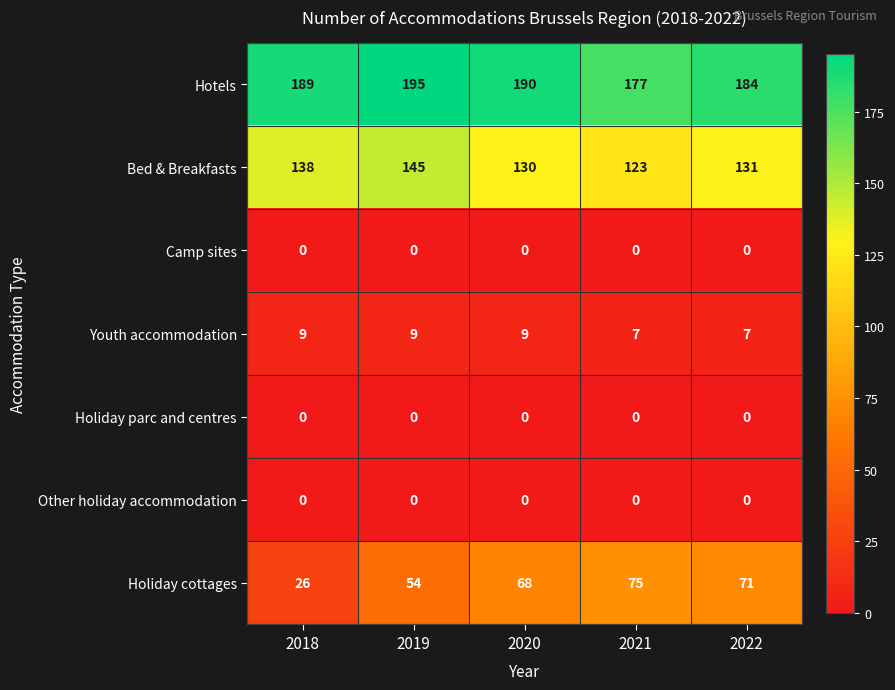

Is it true that Bed & Breakfasts equals 123 at 2021?

True